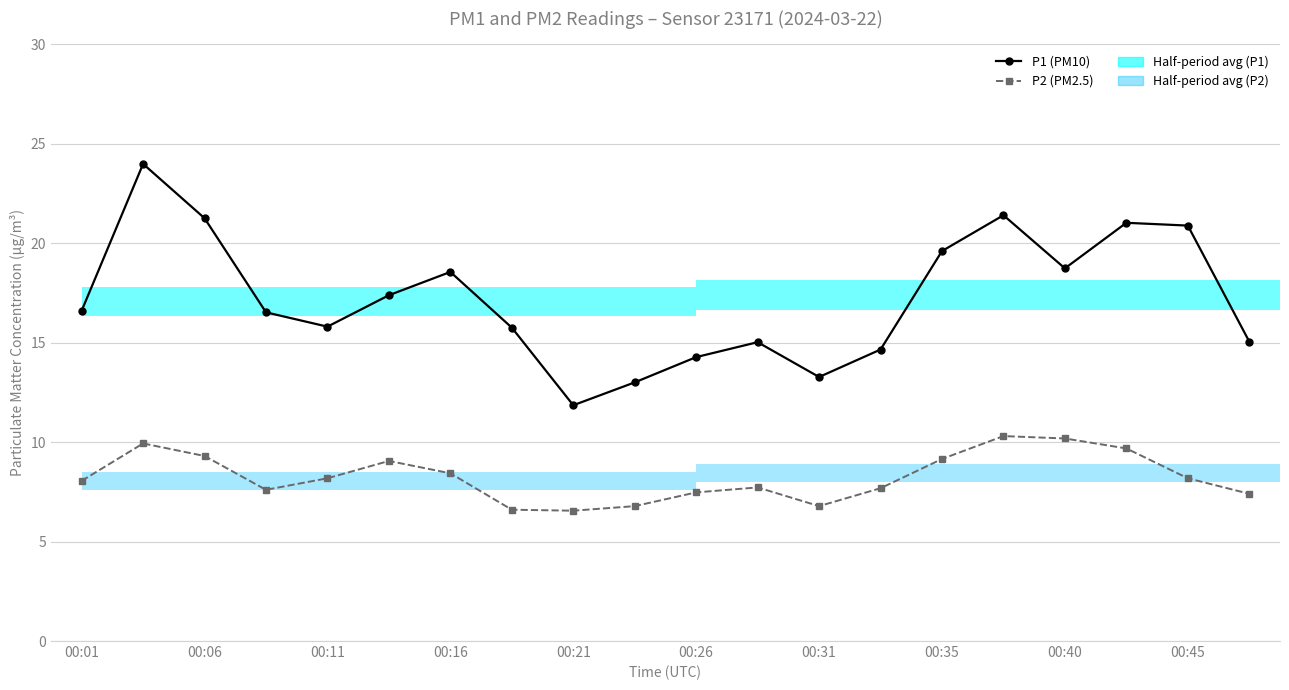

What is the value of the P2 (PM2.5) bar at the 7th from the left?

8.4